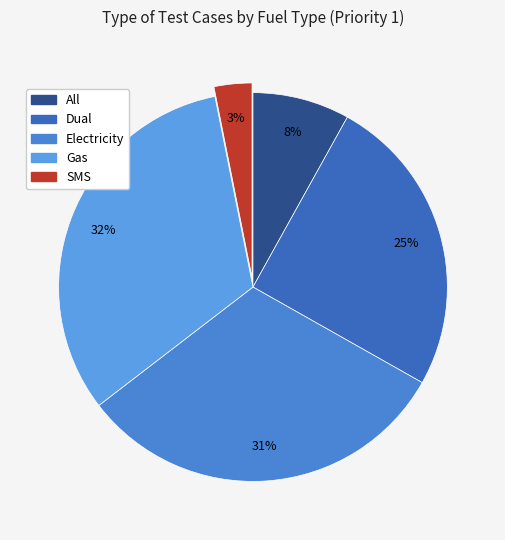

The Electricity slice represents 45% of the pie. True or false?

False